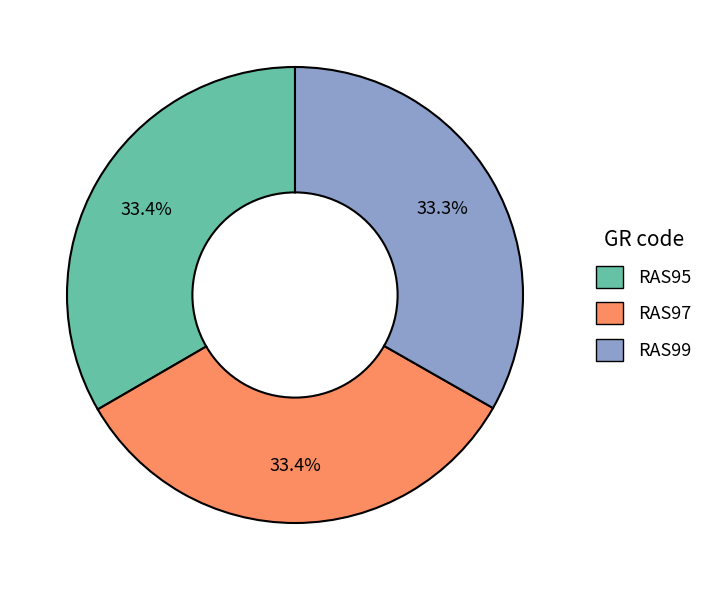

What percentage is the RAS99 slice, to the nearest percent?

33%